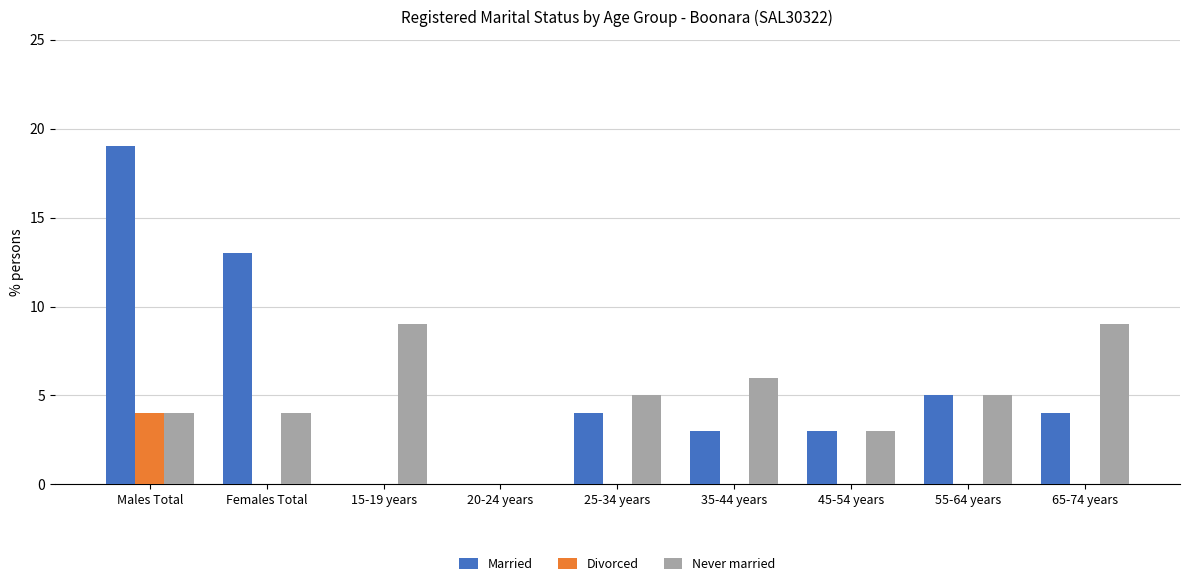

What is the approximate value of Married at 35-44 years?

3